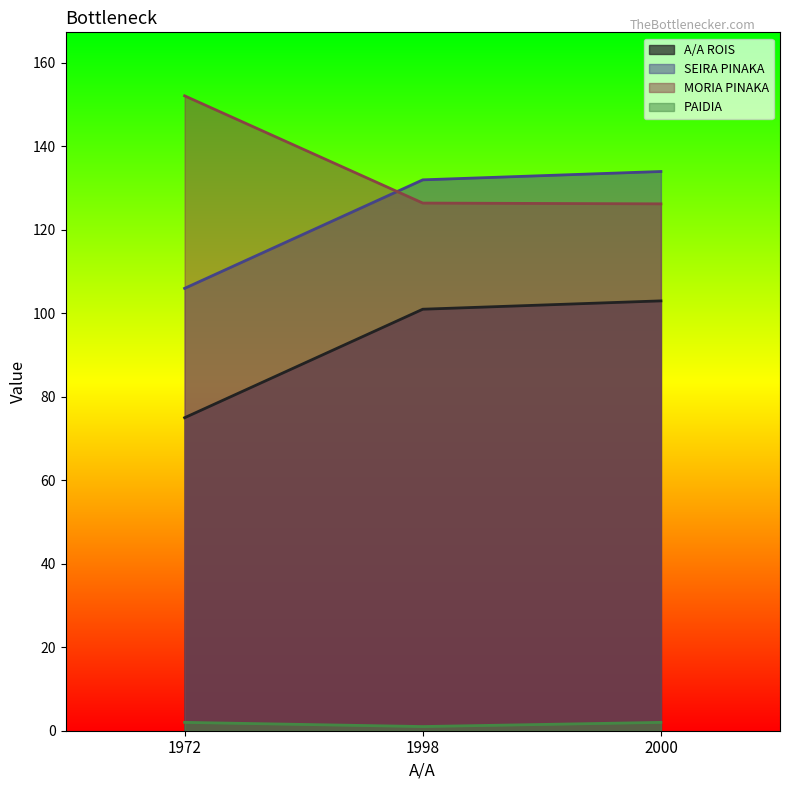

The MORIA PINAKA series shows 126.4 at 1998. True or false?

True